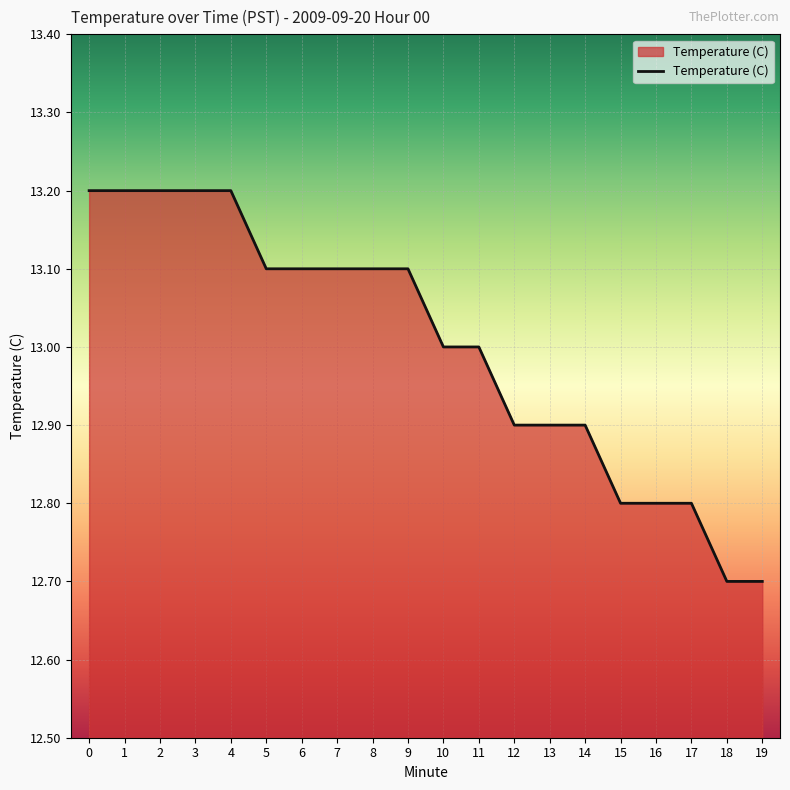

The value at 12 is 12.9. True or false?

True